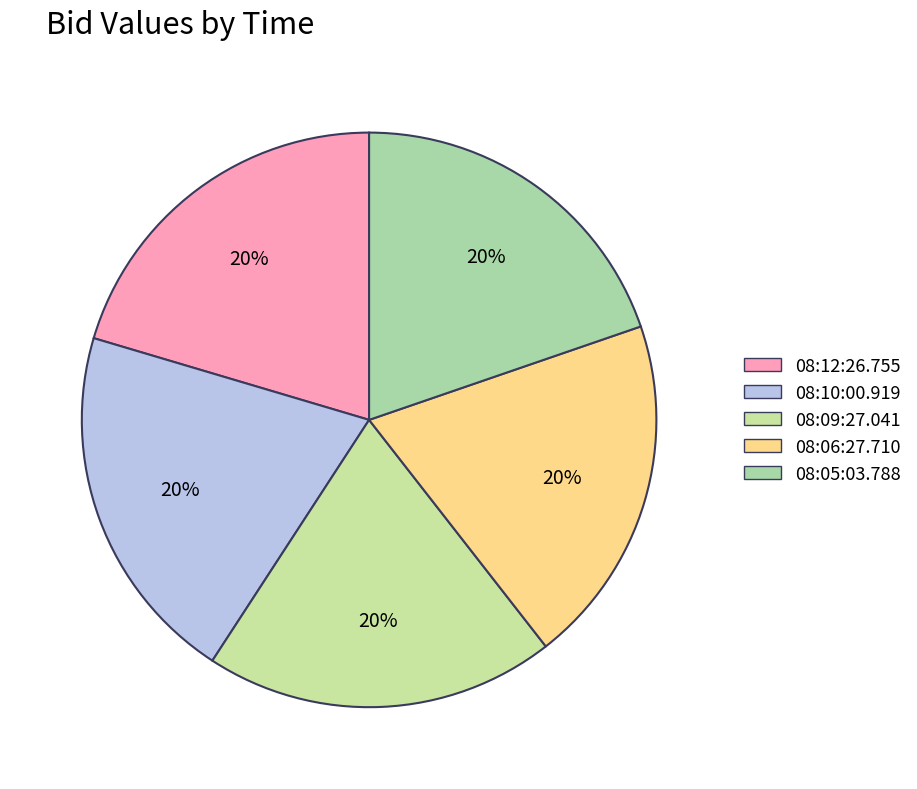

Does 08:06:27.710 represent more than half of the total?

No